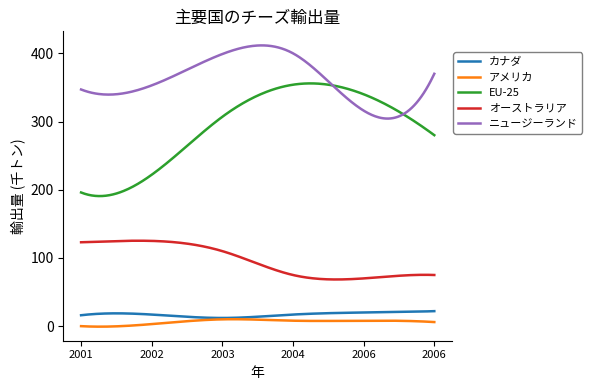

True or false: オーストラリア and ニュージーランド intersect in this chart.

False